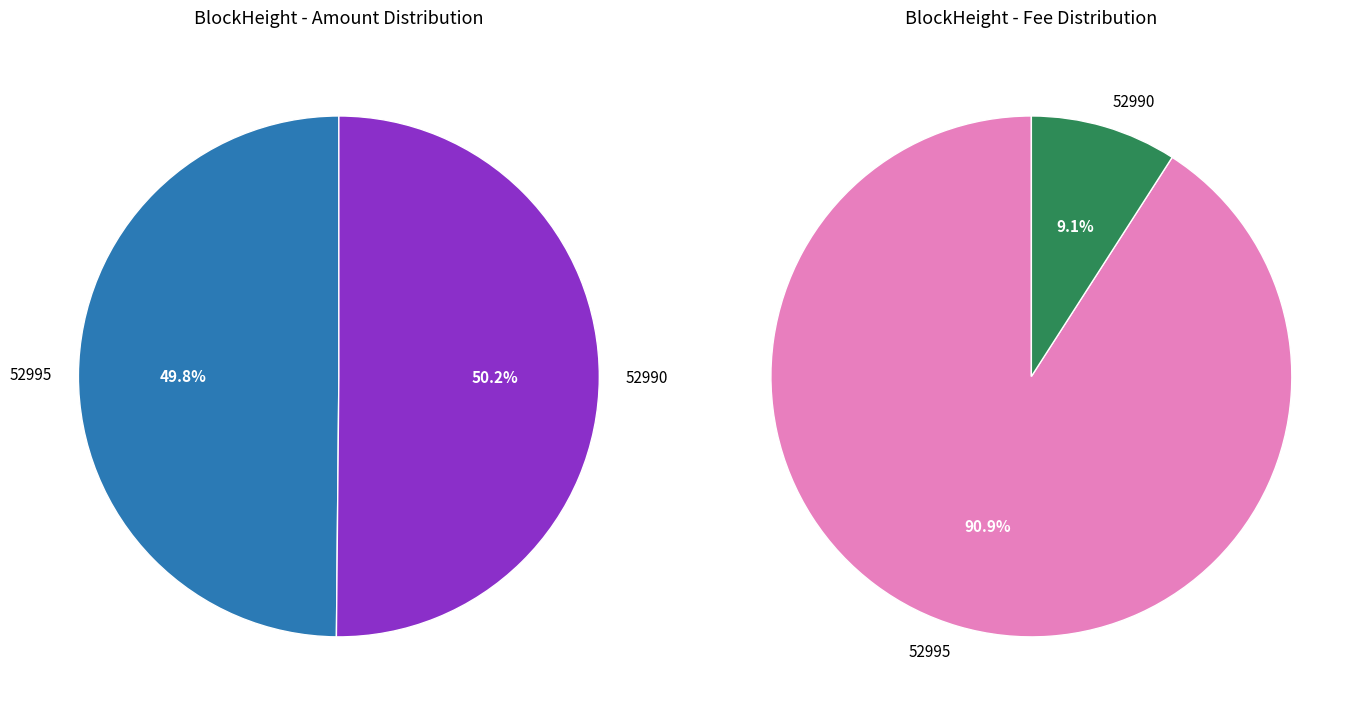

Rank the categories by value from lowest to highest.

52995, 52990